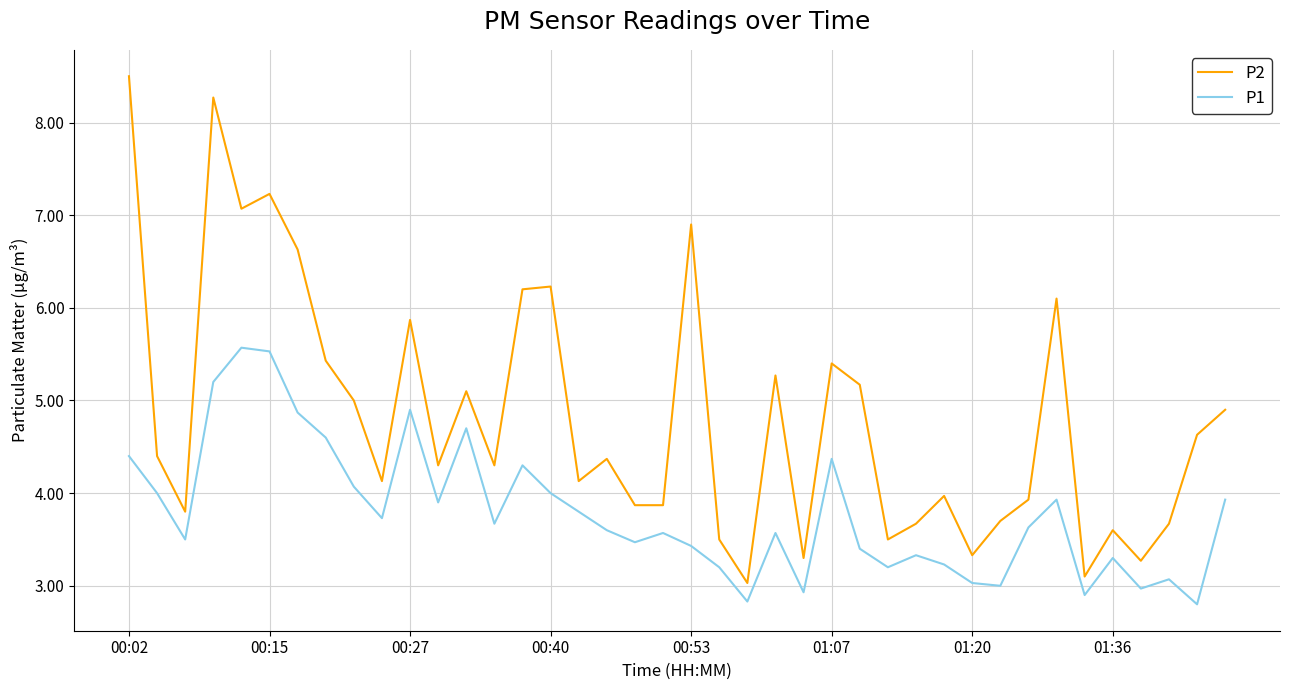

Rank the series by their average value, from highest to lowest.

P2, P1